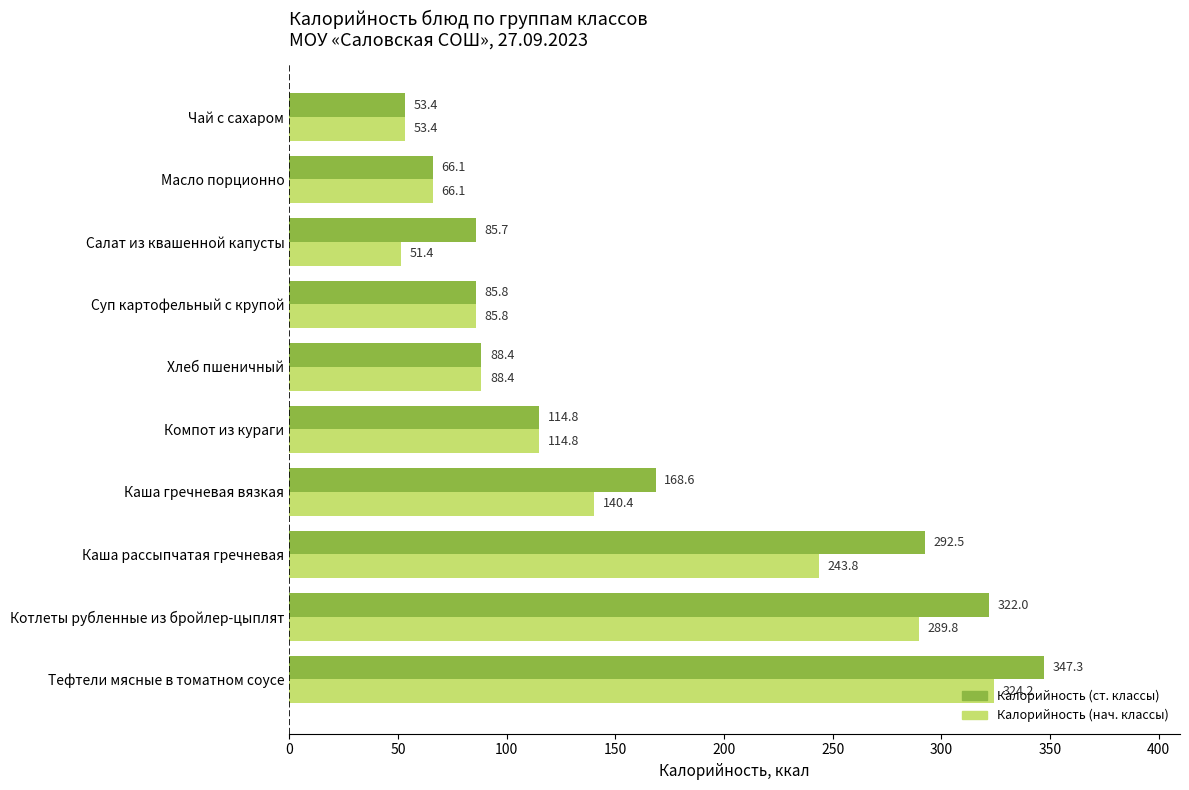

What is the greatest value displayed?

347.3